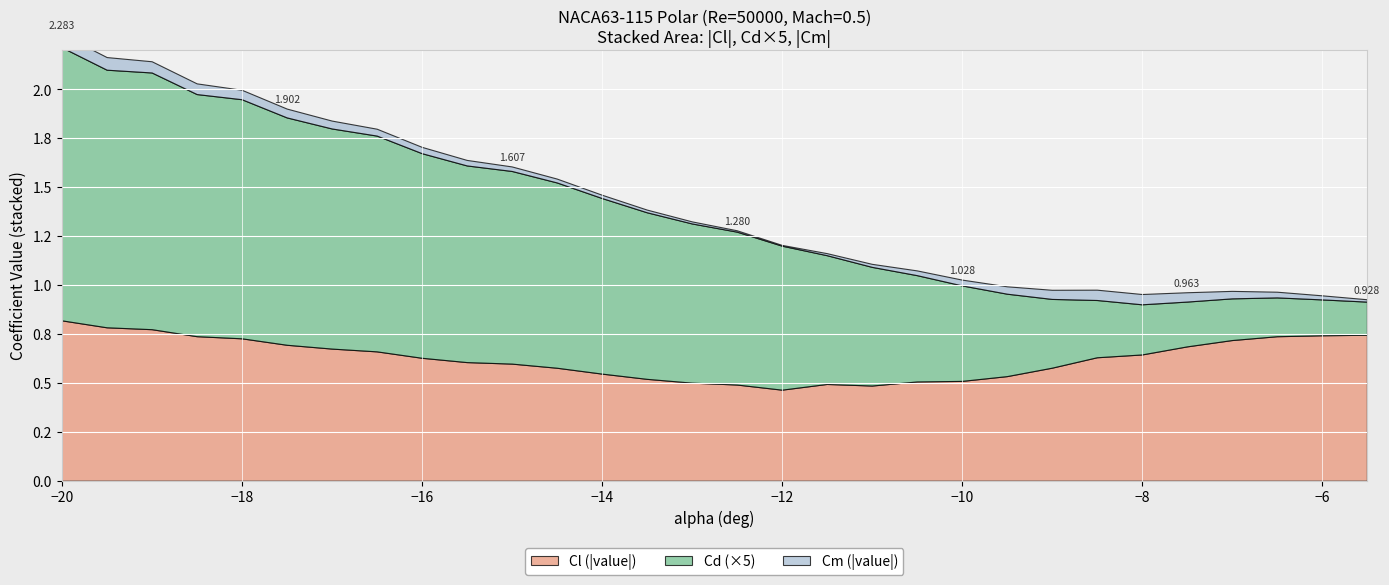

Is the value of Cd at 10 greater than the value of Cl at 15?

No